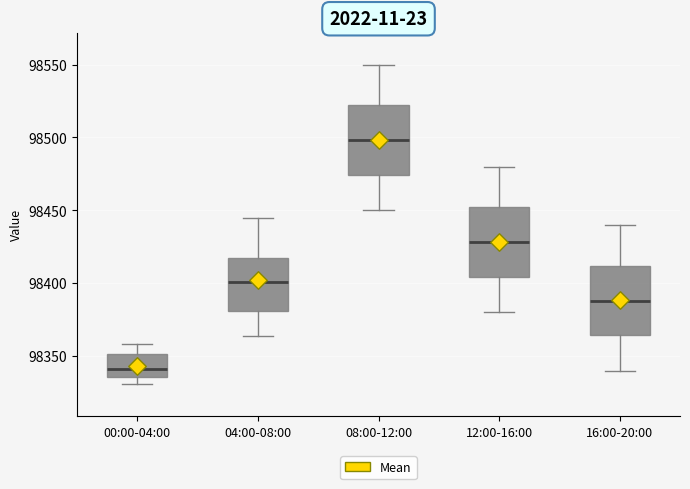

Which box's median line is the lowest?

00:00-04:00